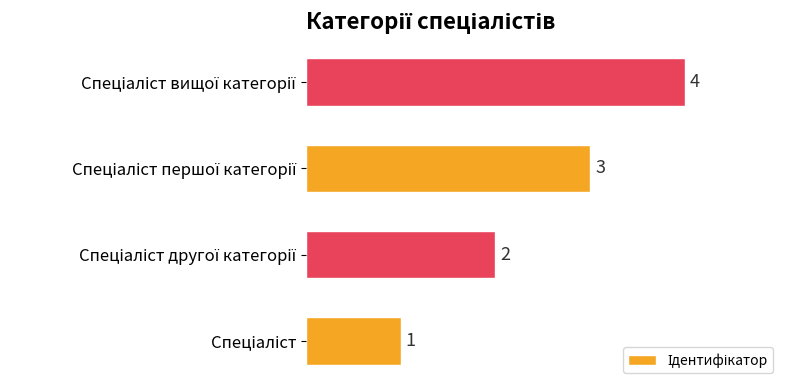

Are the bars grouped side by side (vs. stacked)?

No